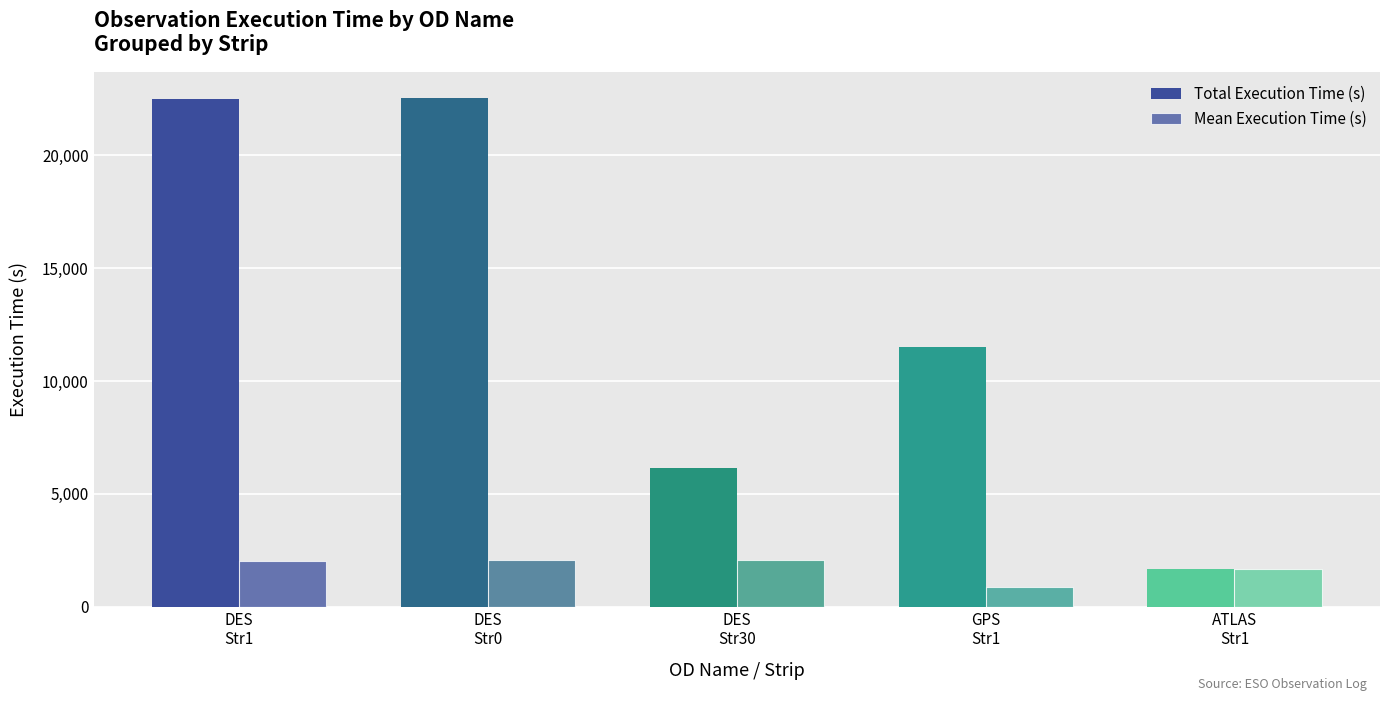

How many bars are there in each group?

2